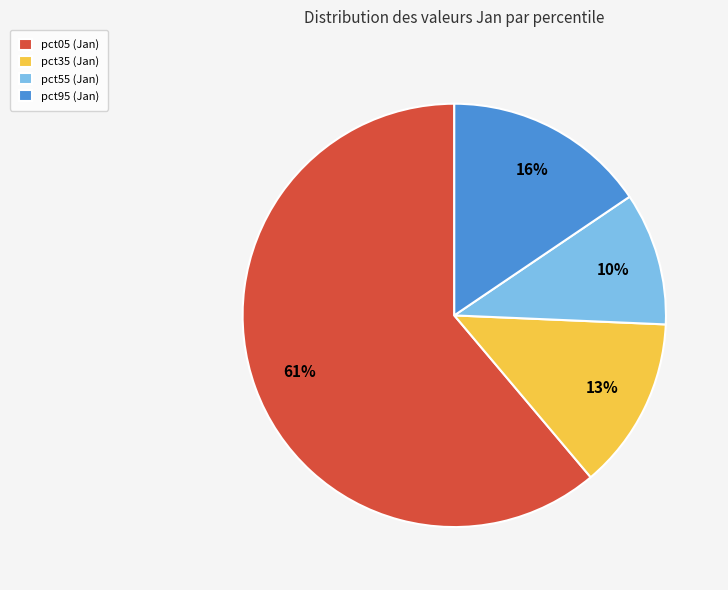

What is the ratio of the value at pct95 (Jan) to the value at pct05 (Jan)?

0.3